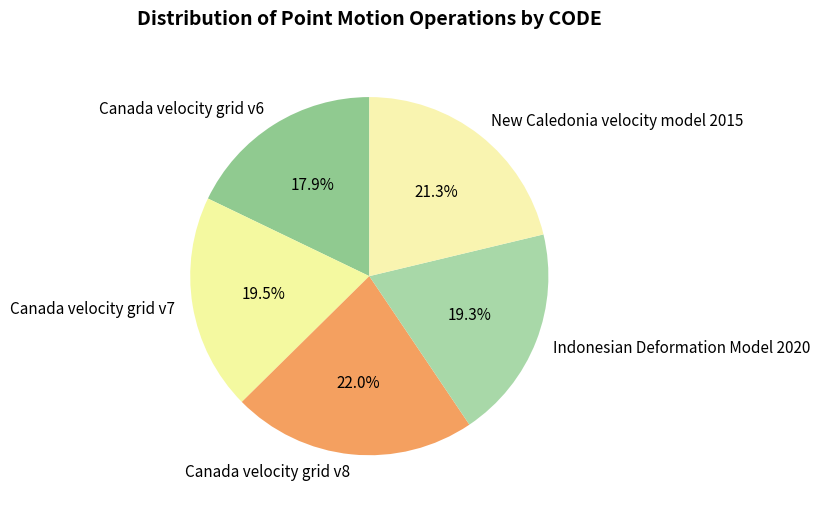

What percentage is NOT represented by New Caledonia velocity model 2015?

78.7%